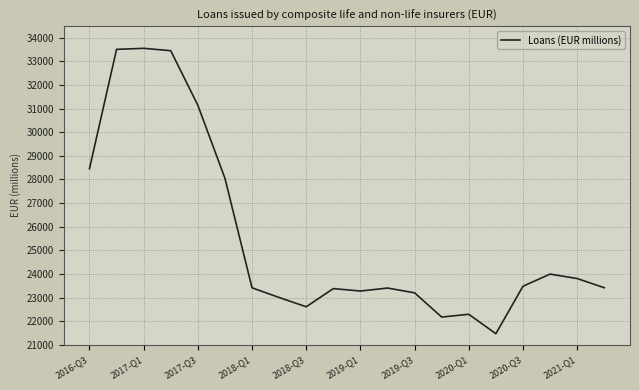

What is the difference between the maximum and minimum values?

12078.6